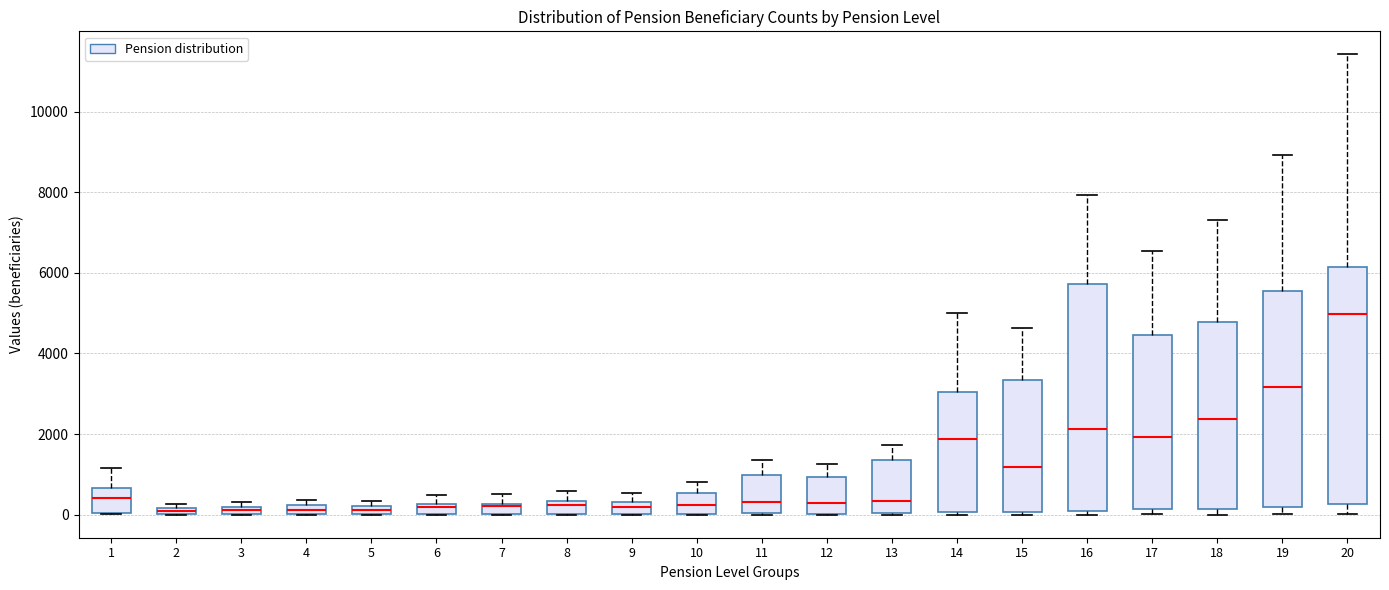

Where does the upper whisker of the box at x = 16 end on the y-axis? The values are not printed on the chart, so give them approximately, as read against the axis.

8000